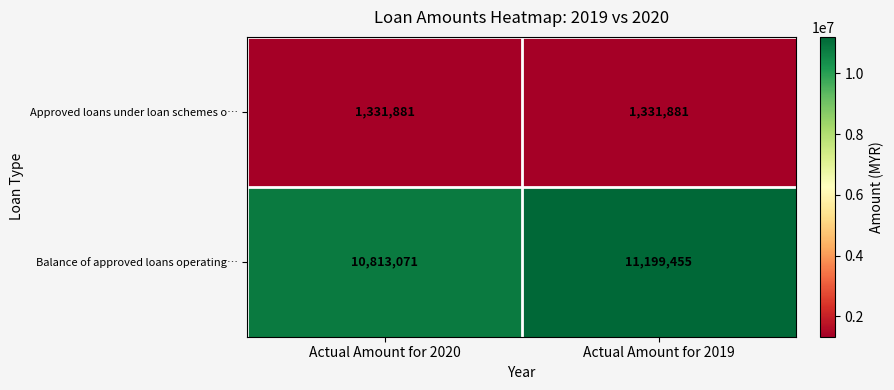

Reading left to right, list all the values displayed in this chart.

Approved loans under loan schemes o…: 1331881	1331881
Balance of approved loans operating…: 10813071	11199455